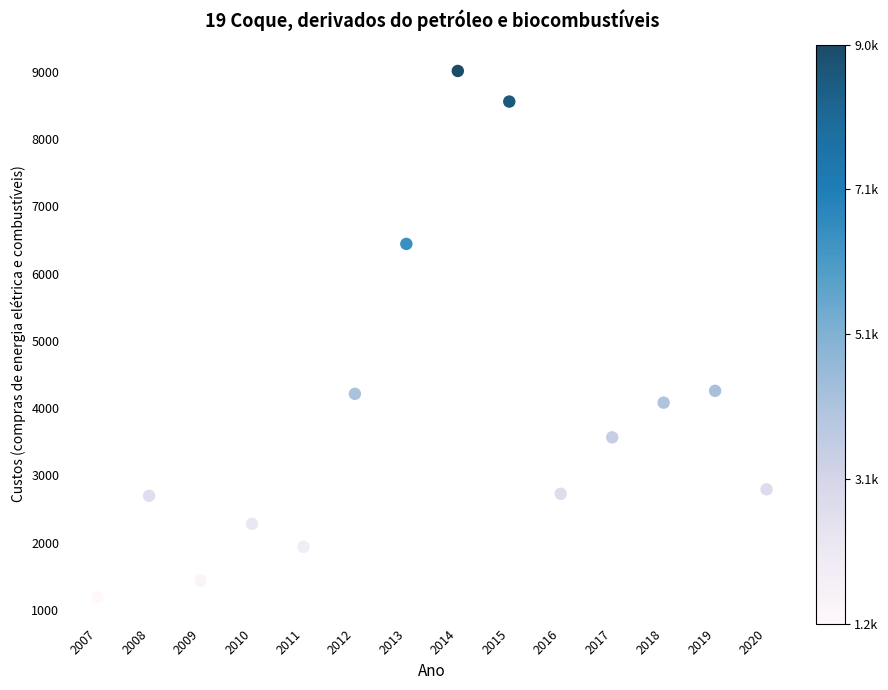

What is the range of X values (max minus min)?

13.0